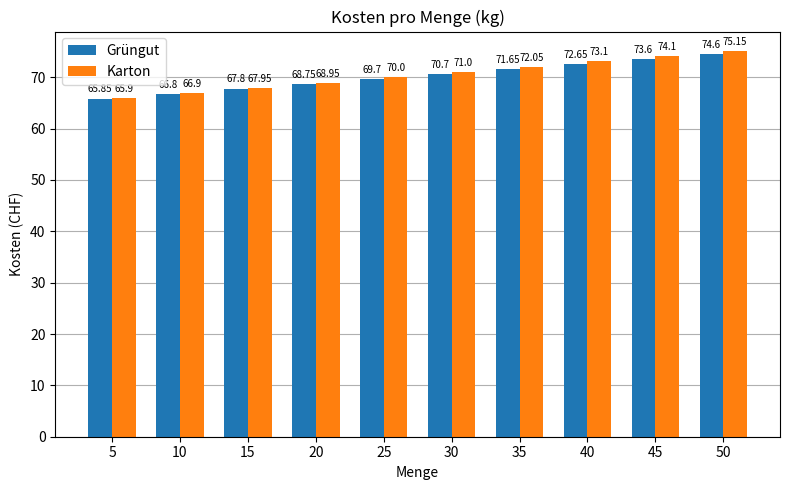

The value of Grüngut at 20 is 68.8. True or false?

True